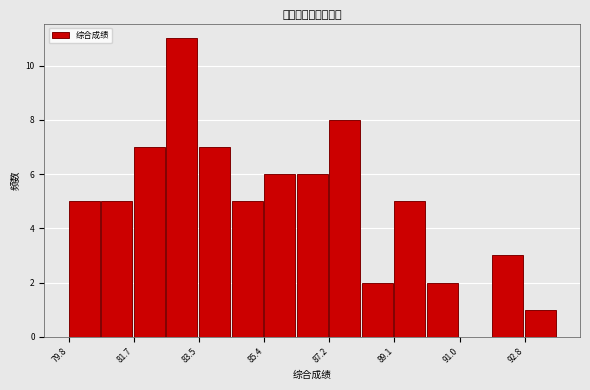

Over which range of the x-axis is the bar tallest?

82.6 to 83.6